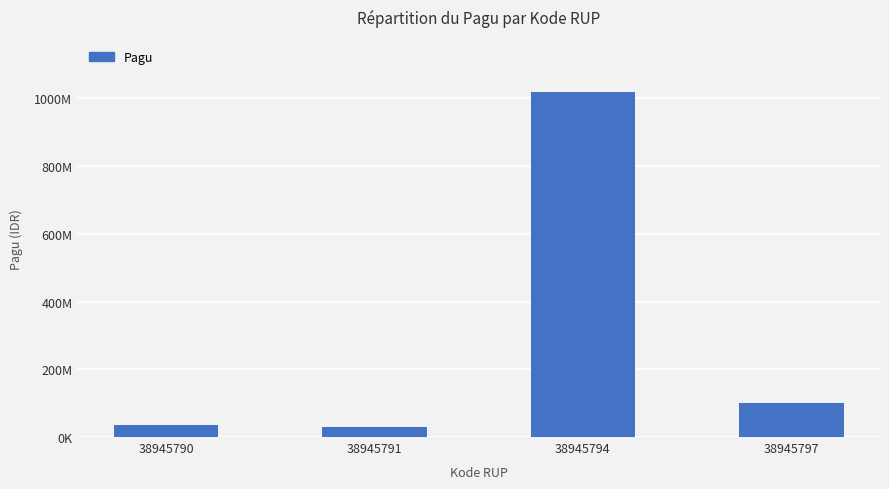

What is the greatest value displayed?

1020000000